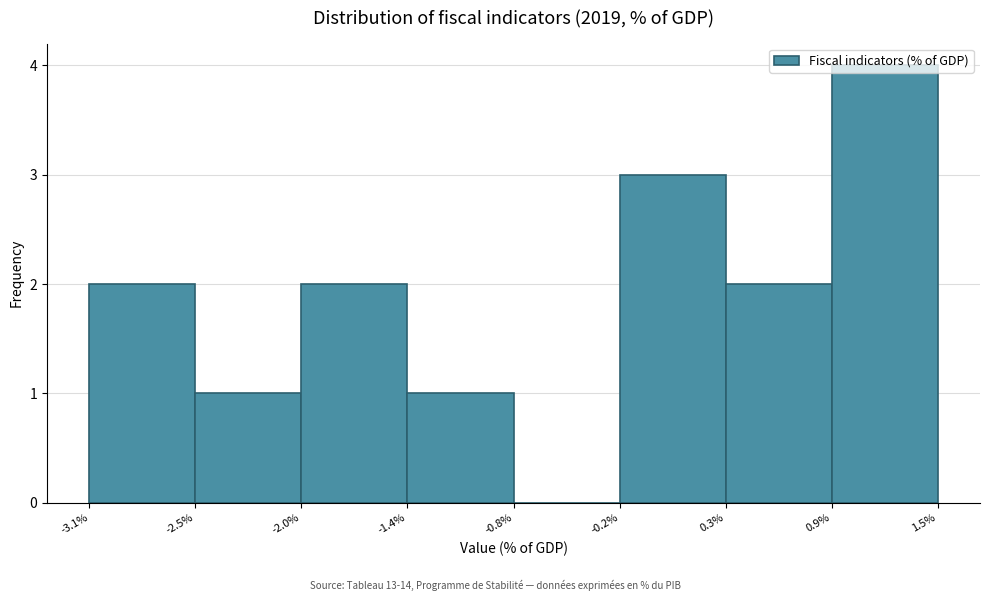

Which range on the x-axis has the tallest bar?

0.9% to 1.5%